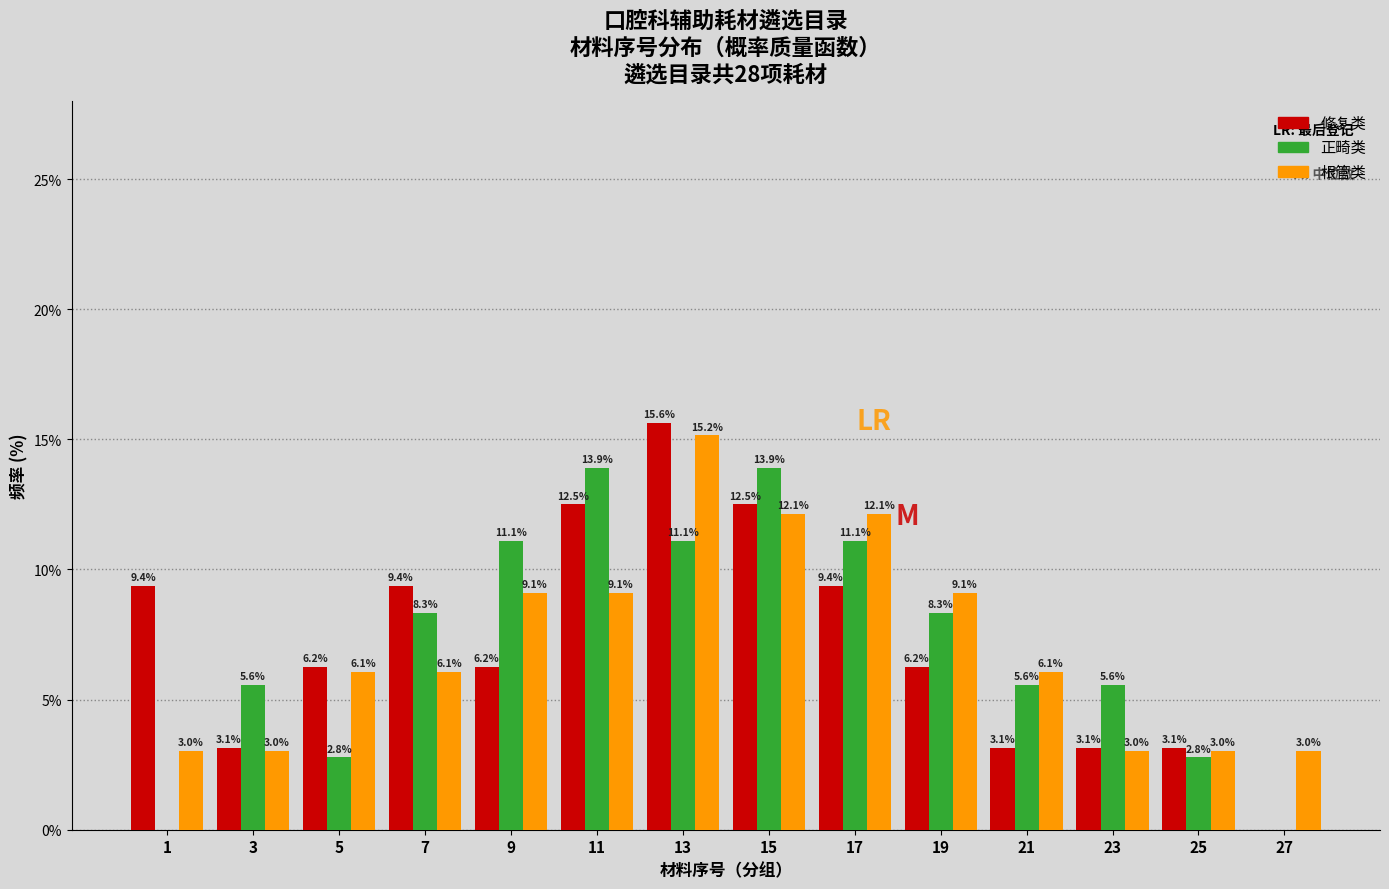

Is it true that 修复类 equals 2.8 at 17?

False